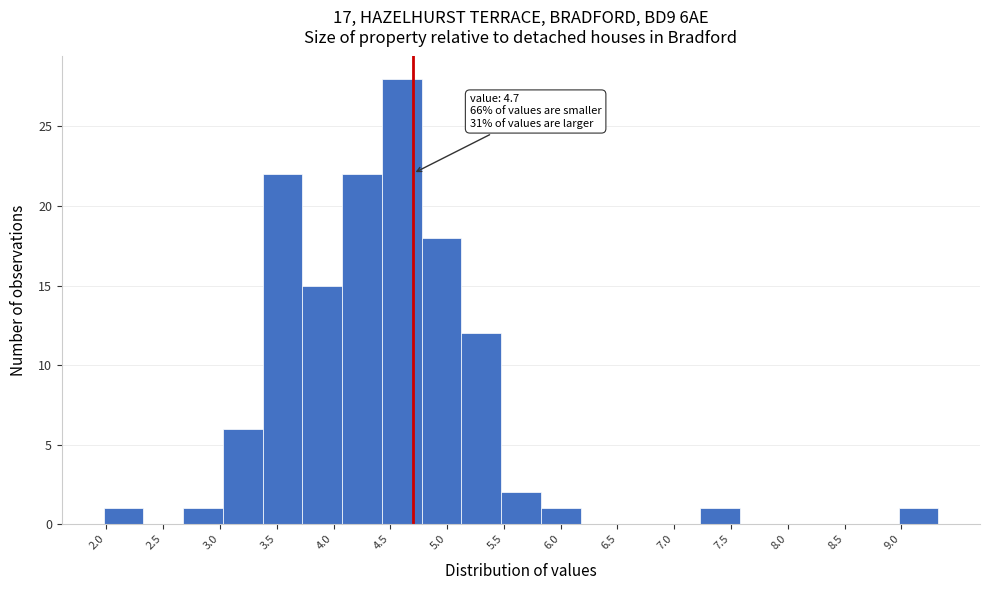

Which range on the x-axis has the tallest bar?

4.425 to 4.775